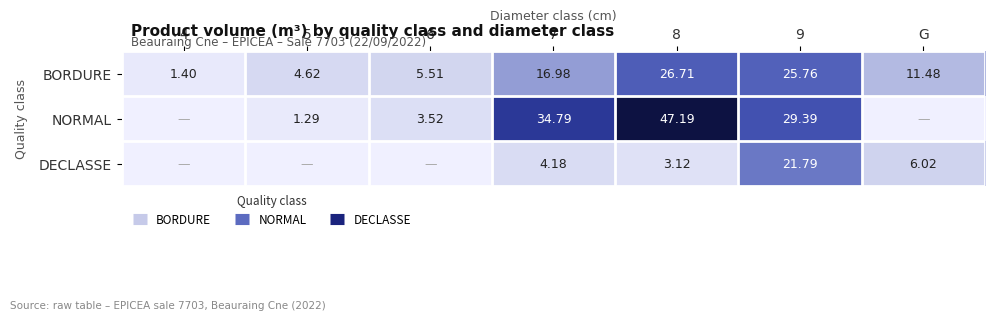

Is the value of BORDURE at 8 greater than the value of DECLASSE at 7?

Yes